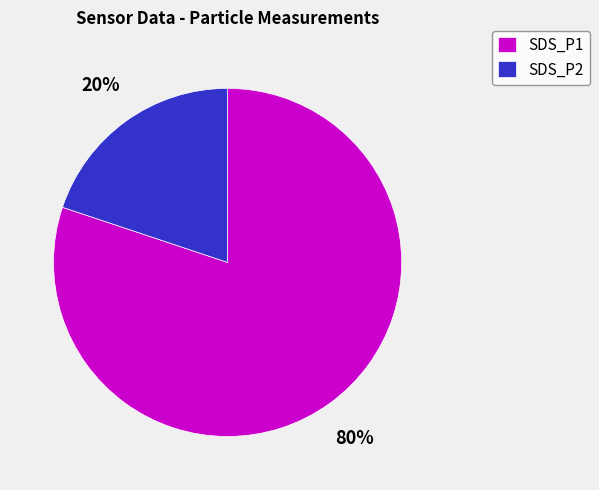

Rank the categories by value from lowest to highest.

SDS_P2, SDS_P1